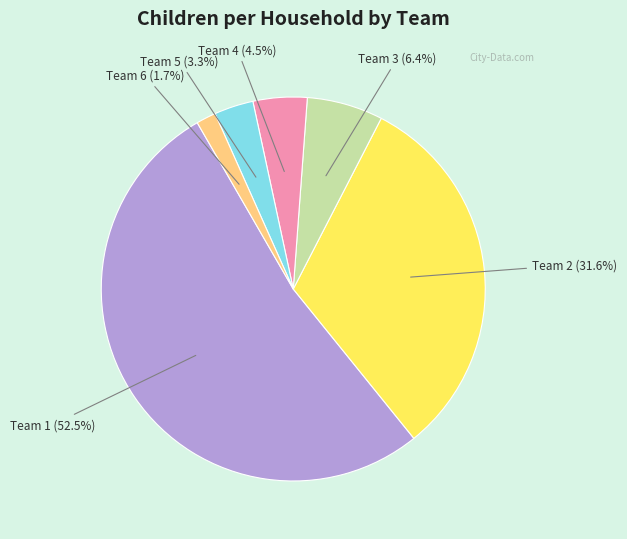

Does any single category account for the majority?

Yes